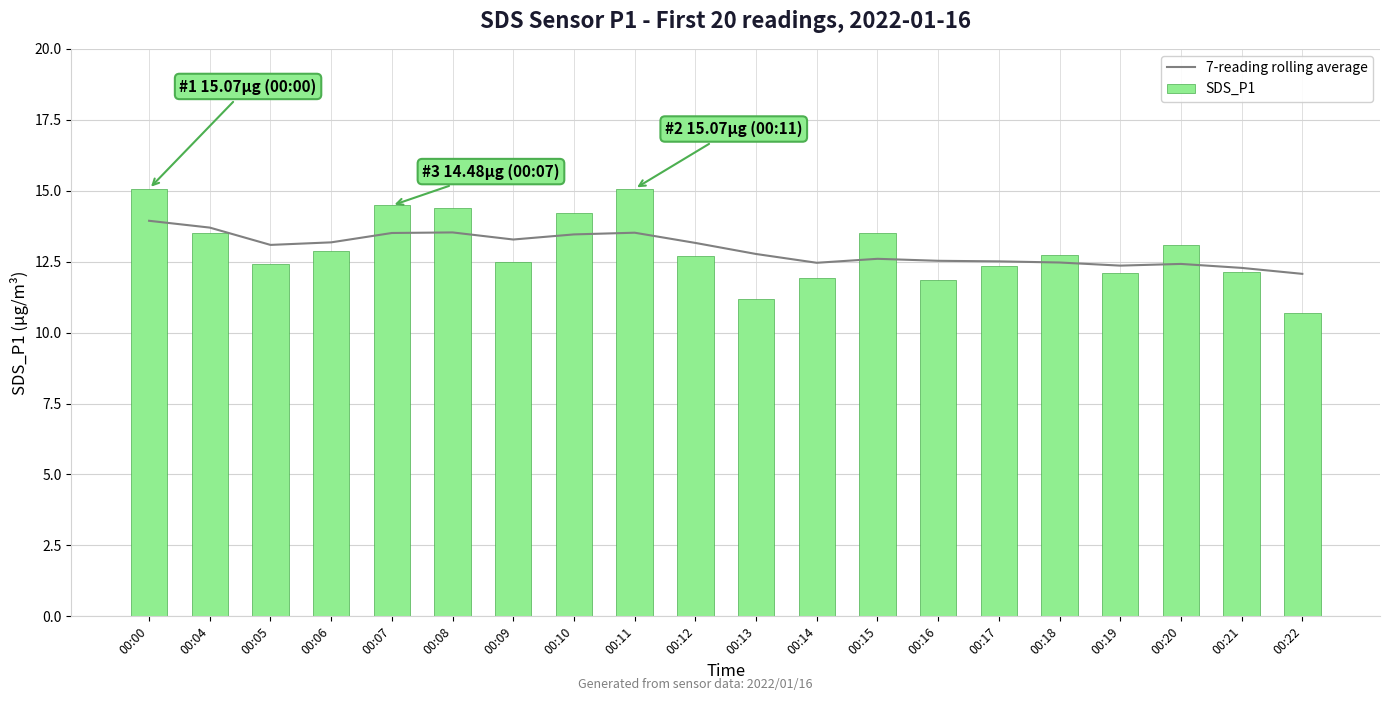

How many values in the 7-reading rolling average series are below 13?

10